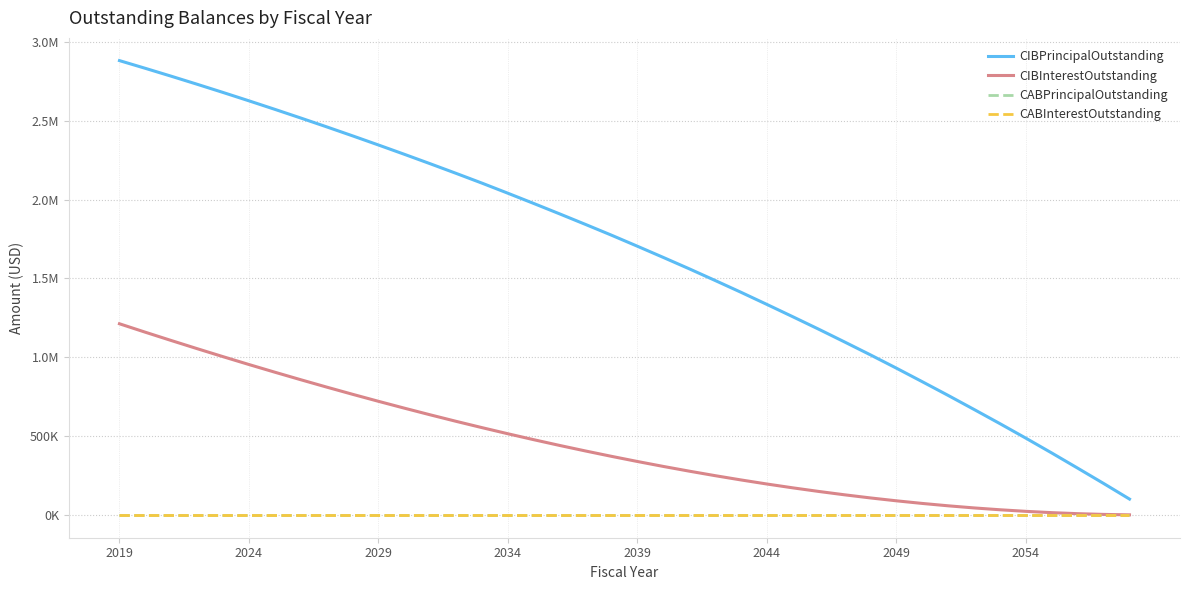

Where is CABPrincipalOutstanding nearest to the value 0?

2019